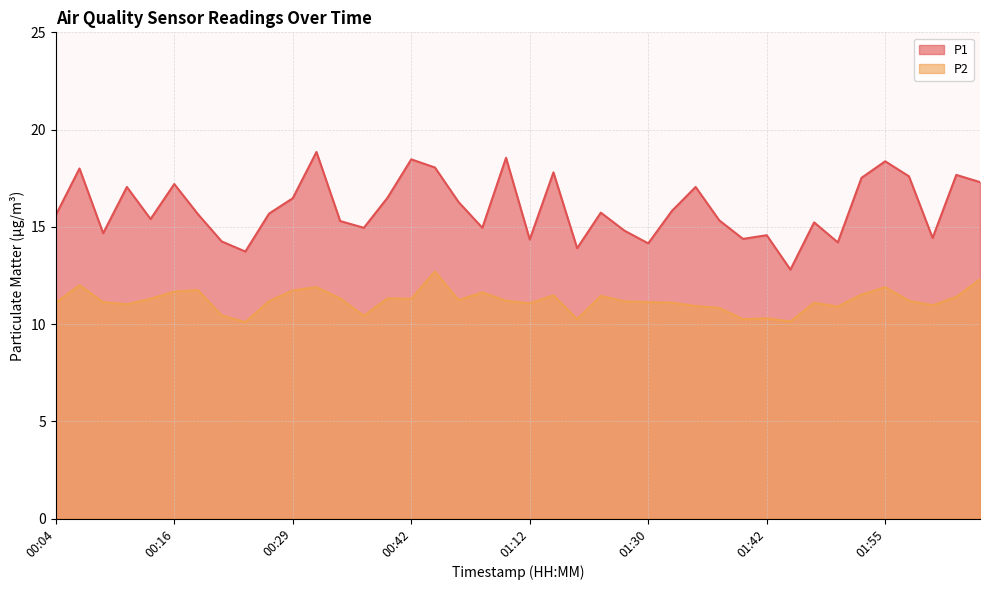

Which label corresponds to the largest value in the chart?

00:32